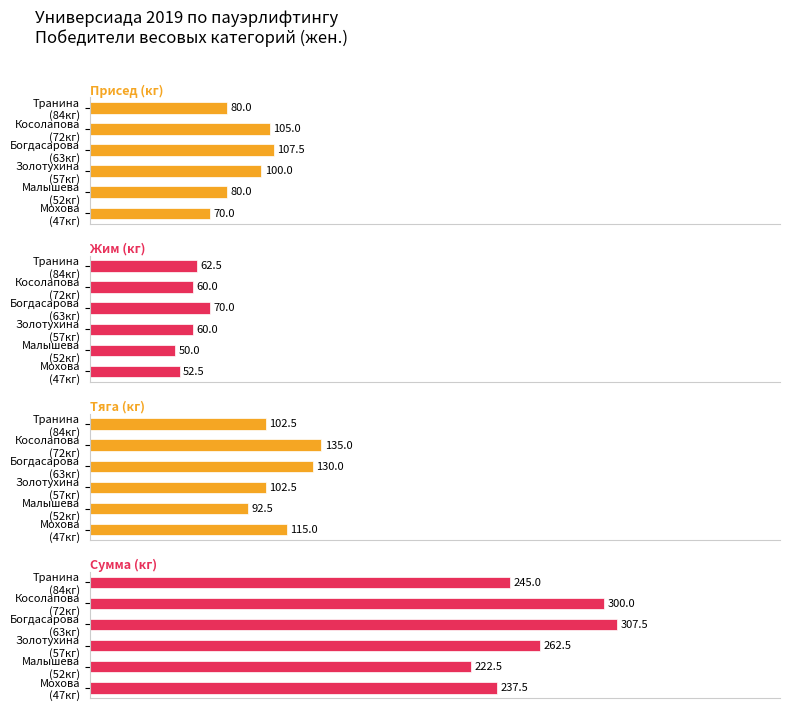

What is the difference between the highest and lowest values at Золотухина (57кг)?

202.5